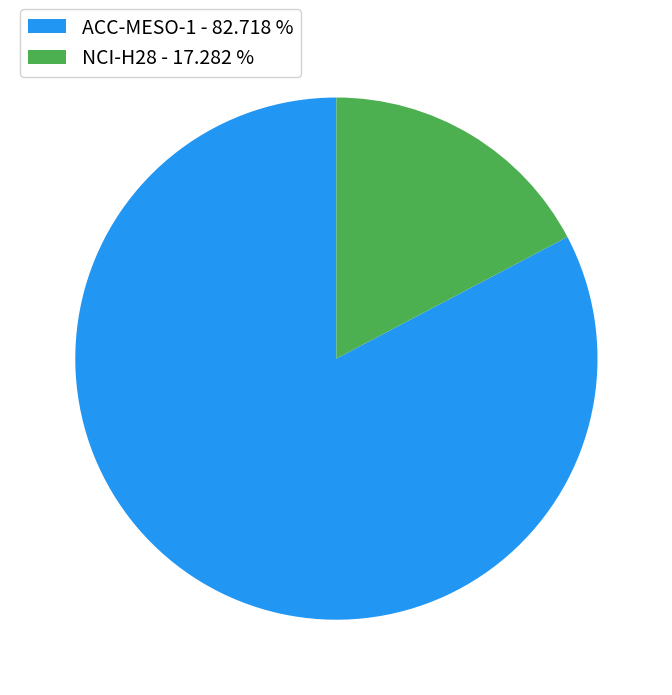

Count the number of slices in the pie.

2